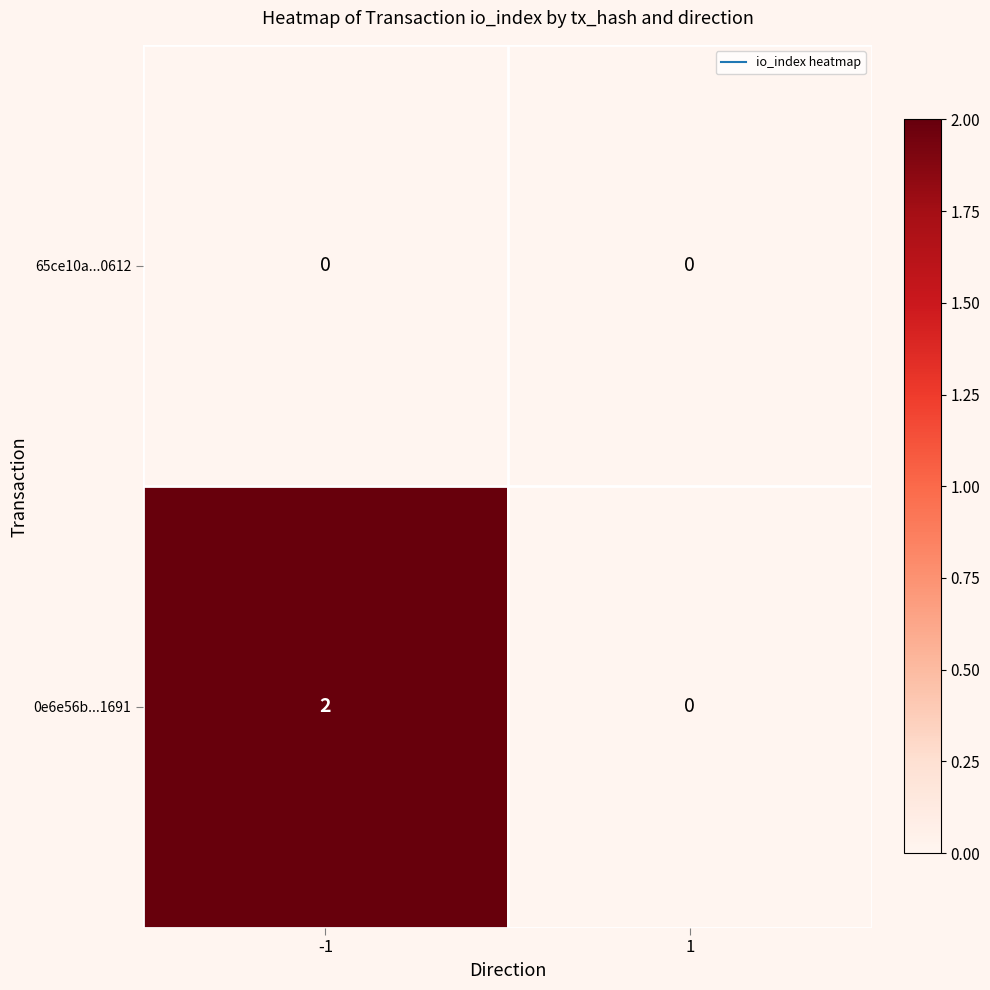

Which series has the widest spread of values?

0e6e56b...1691